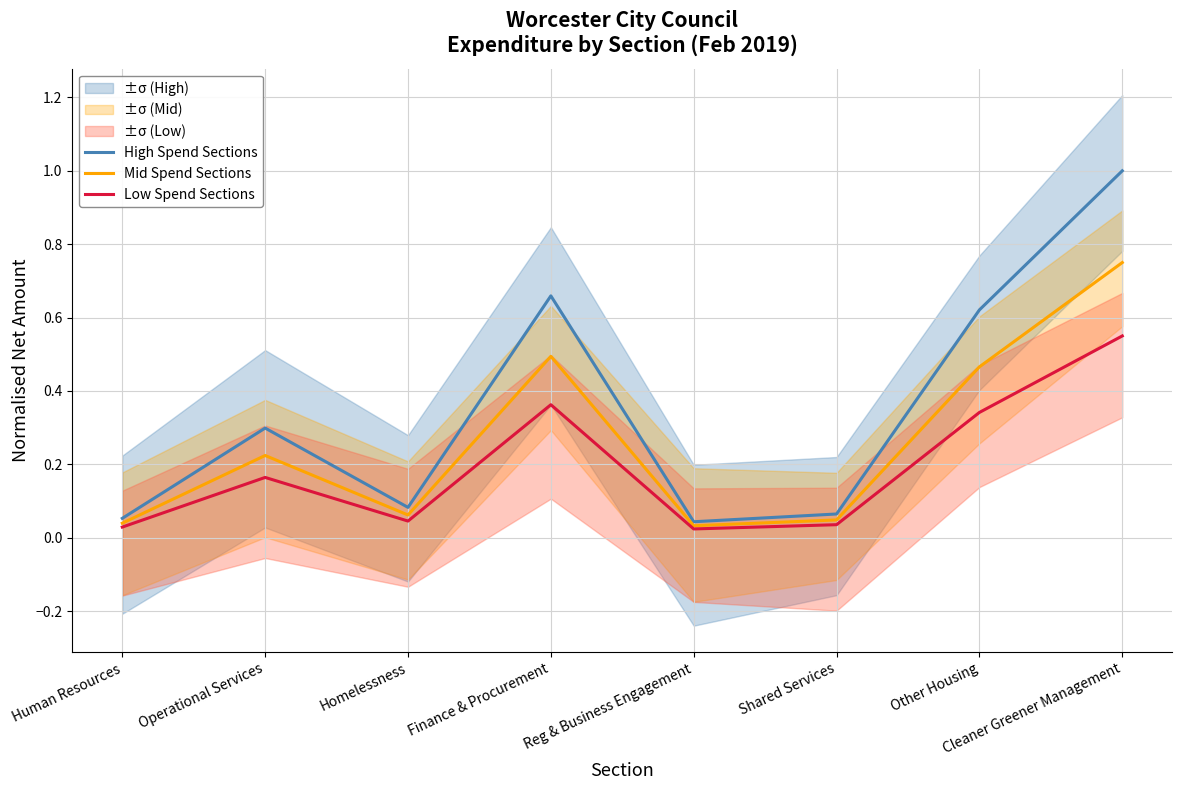

The Mid Spend Sections series shows 0.1 at Homelessness. True or false?

True